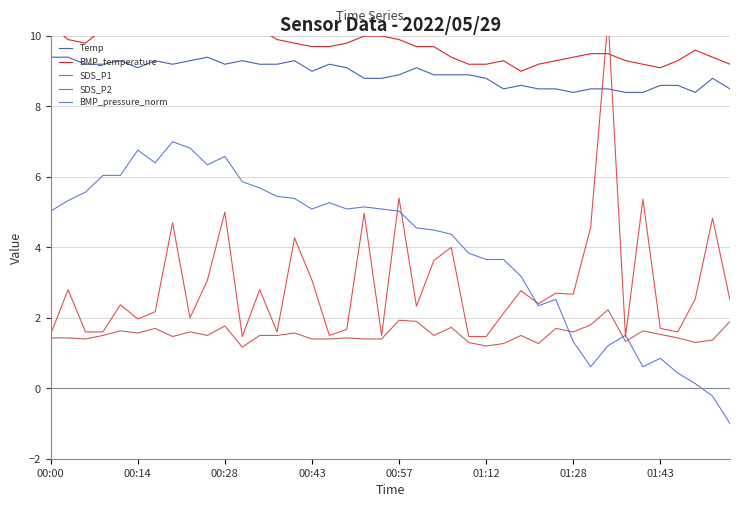

Which series has the widest spread of values?

SDS_P1